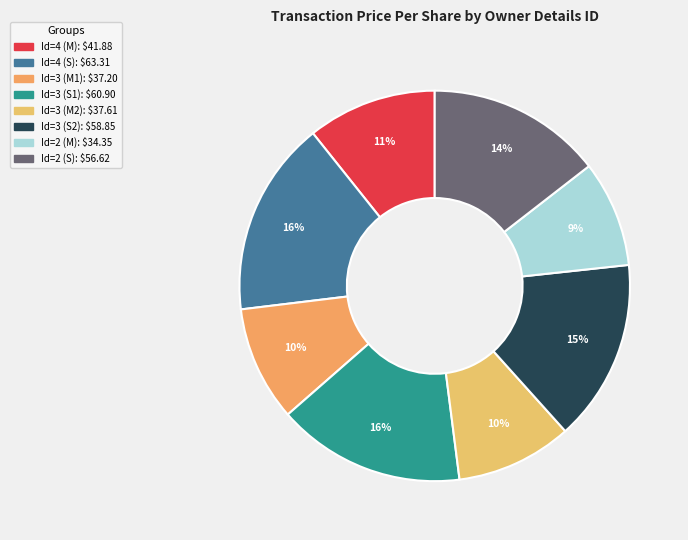

How many slices are in this pie chart?

8